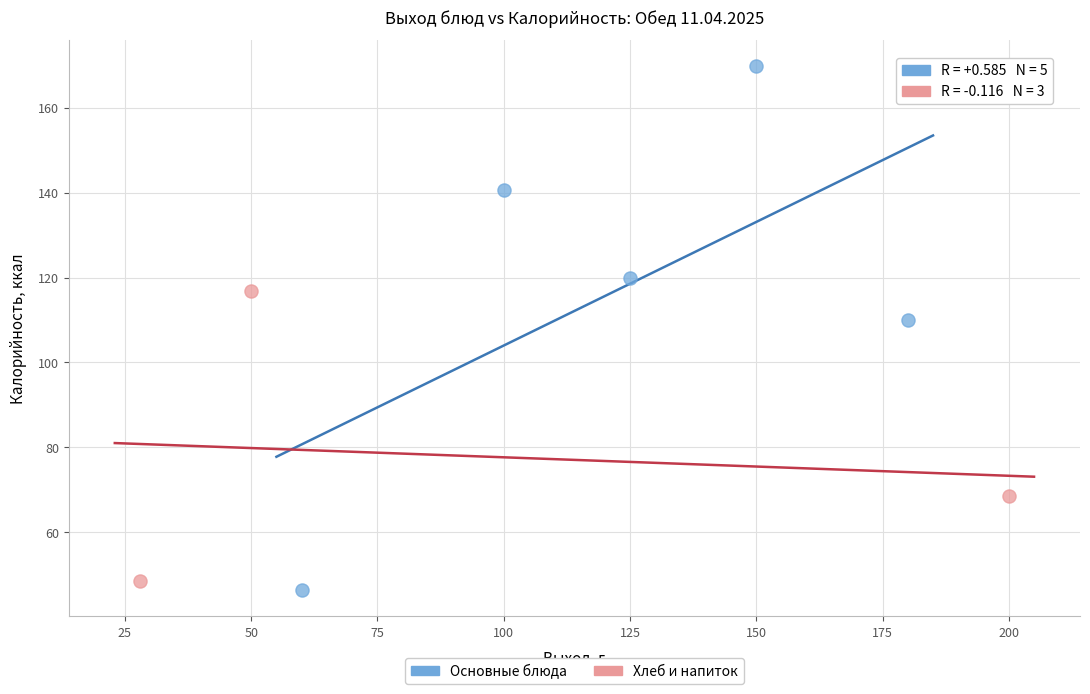

Which series has the widest spread of Y values?

Основные блюда